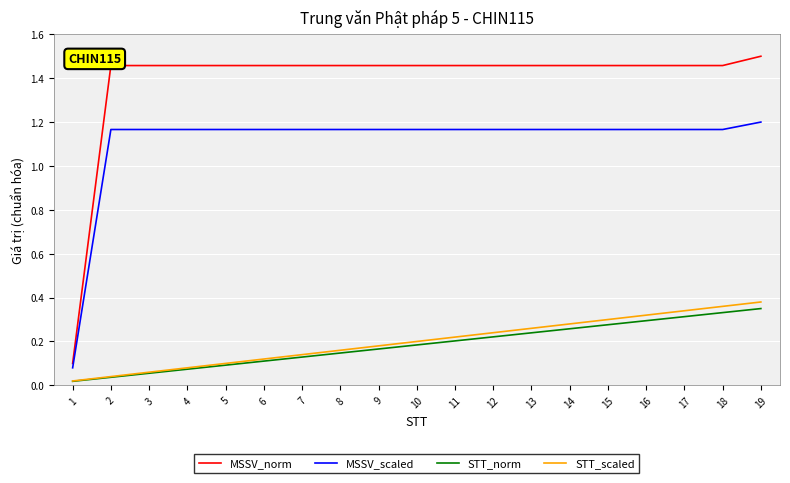

Which series changed the most between 7 and 15?

STT_scaled